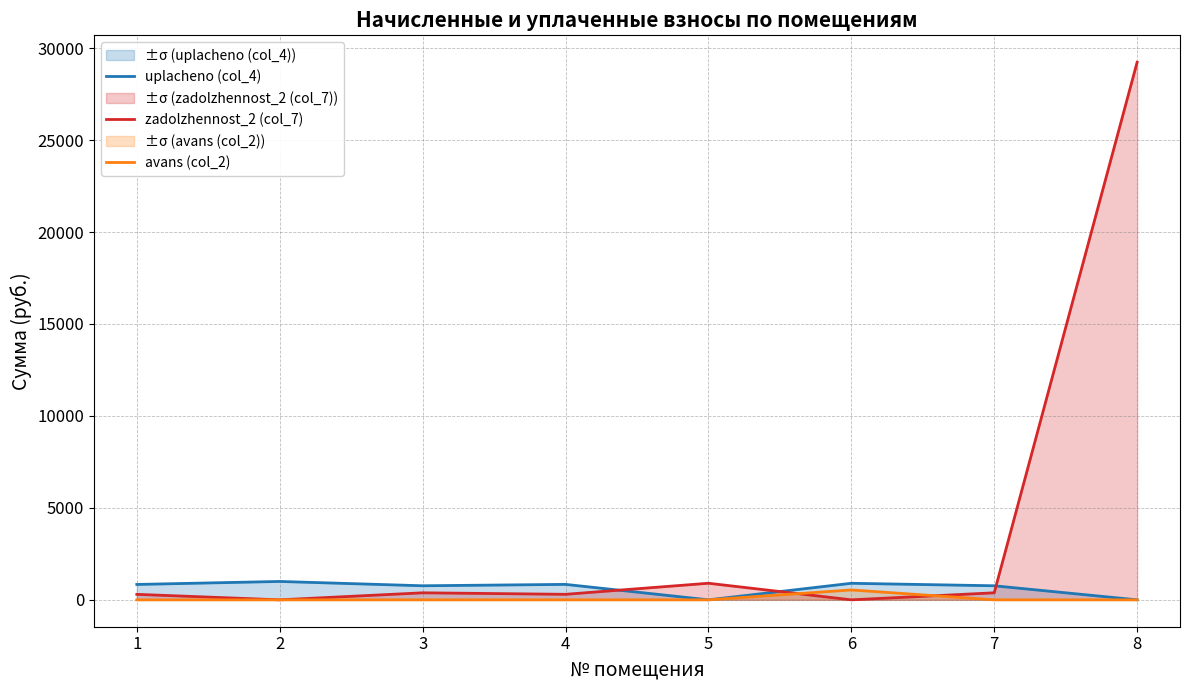

What is the sum of the zadolzhennost_2 (col_7) values at 4 and 7?

683.1